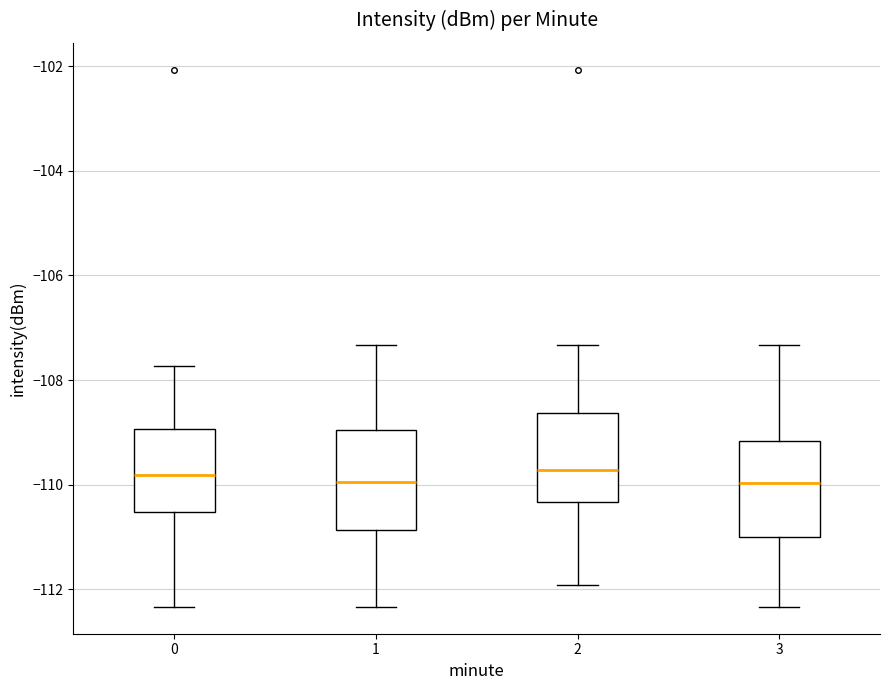

Where is the lower edge of the box at x = 2 on the y-axis? The values are not printed on the chart, so give them approximately, as read against the axis.

-110.4